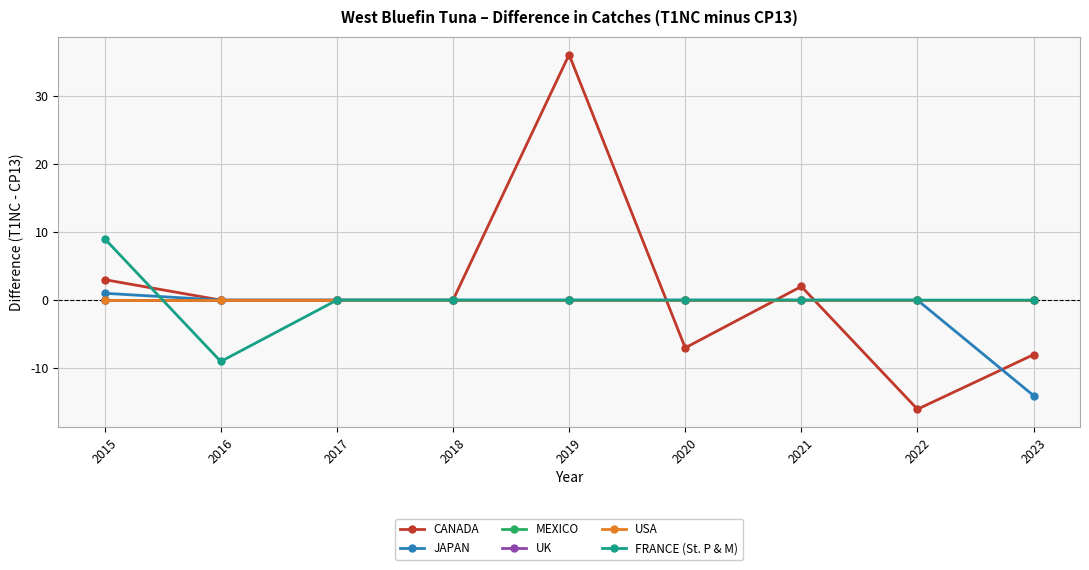

Is this an area chart (filled region under the line)?

No